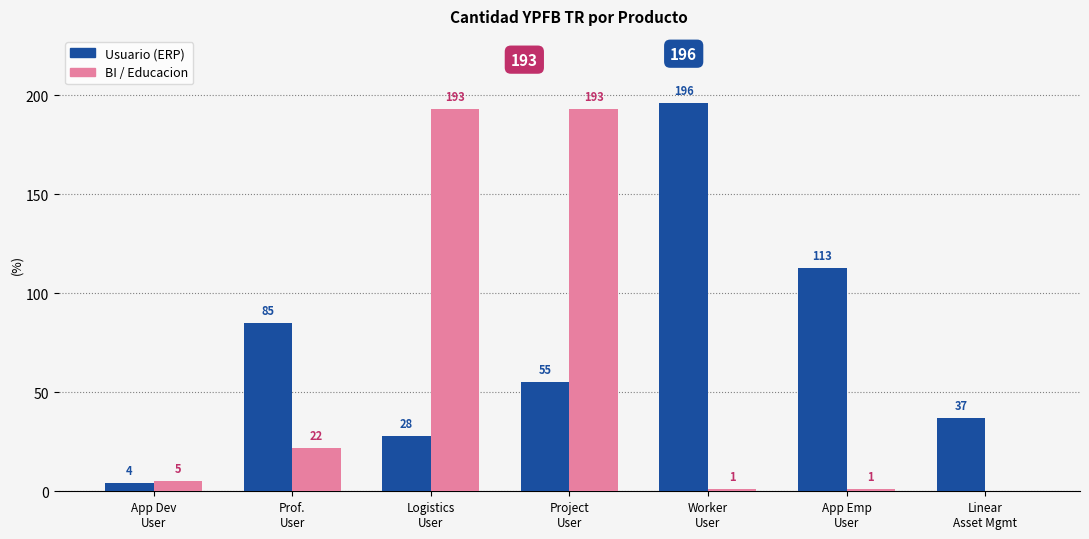

At which label is Usuario (ERP) closest to 100?

App Emp
User